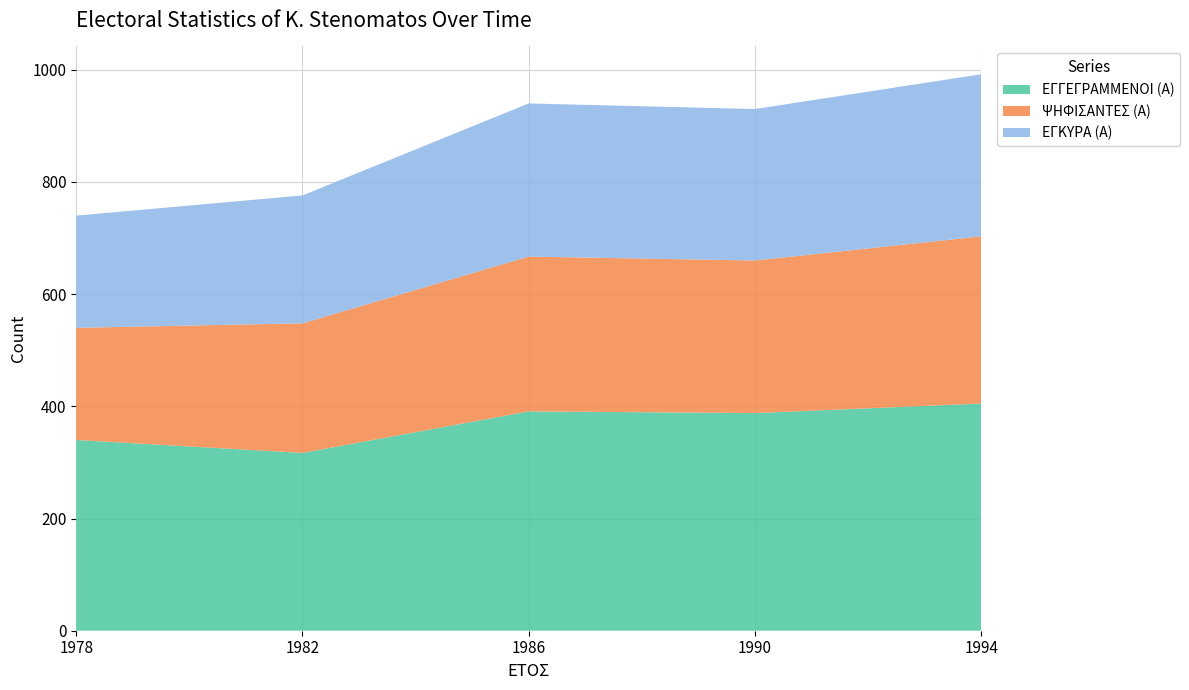

Reading left to right, extract all data points from this chart.

ΕΓΓΕΓΡΑΜΜΕΝΟΙ (Α): 340	317	391	388	405
ΨΗΦΙΣΑΝΤΕΣ (Α): 200	231	276	272	298
ΕΓΚΥΡΑ (Α): 200	228	273	270	289